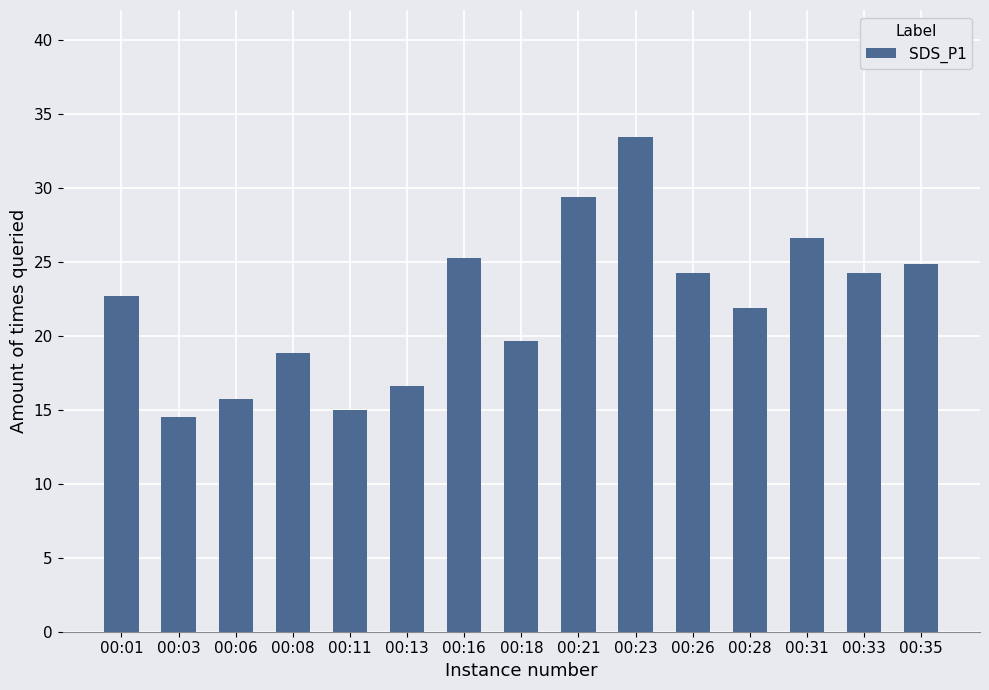

How many series are shown in this chart?

1